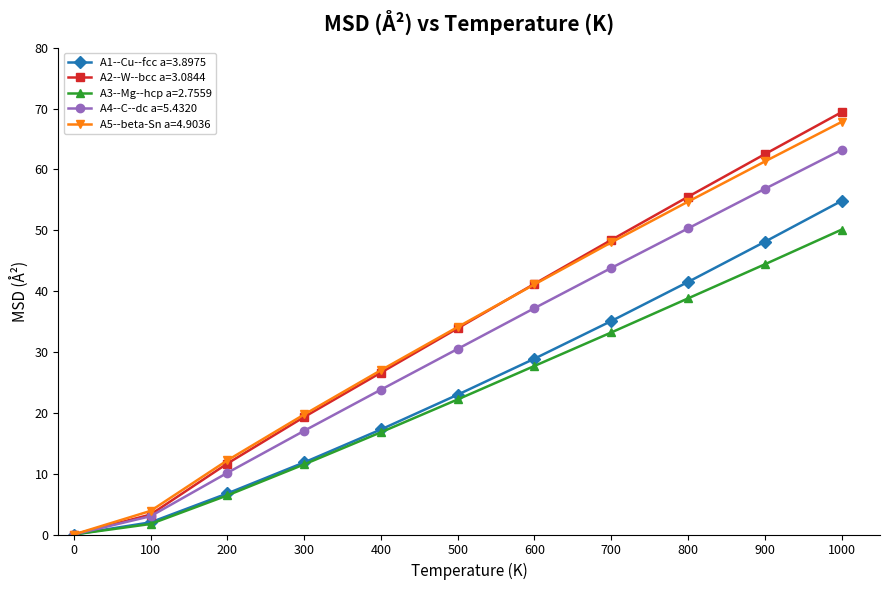

What is the value of the A4--C--dc a=5.4320 point at the 9th from the left?

50.3